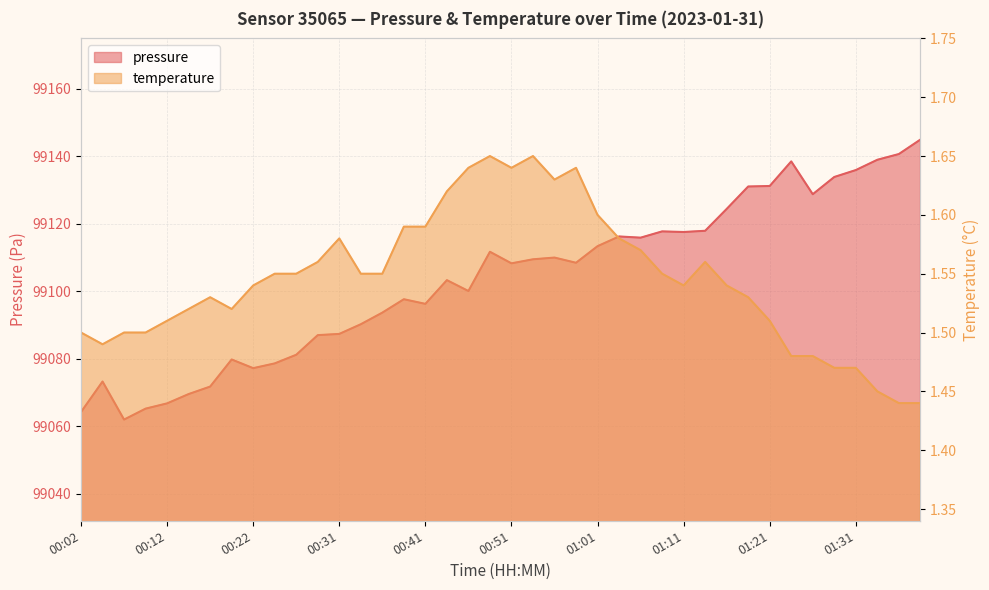

What is the value of the temperature point at the 35th from the left?

1.5